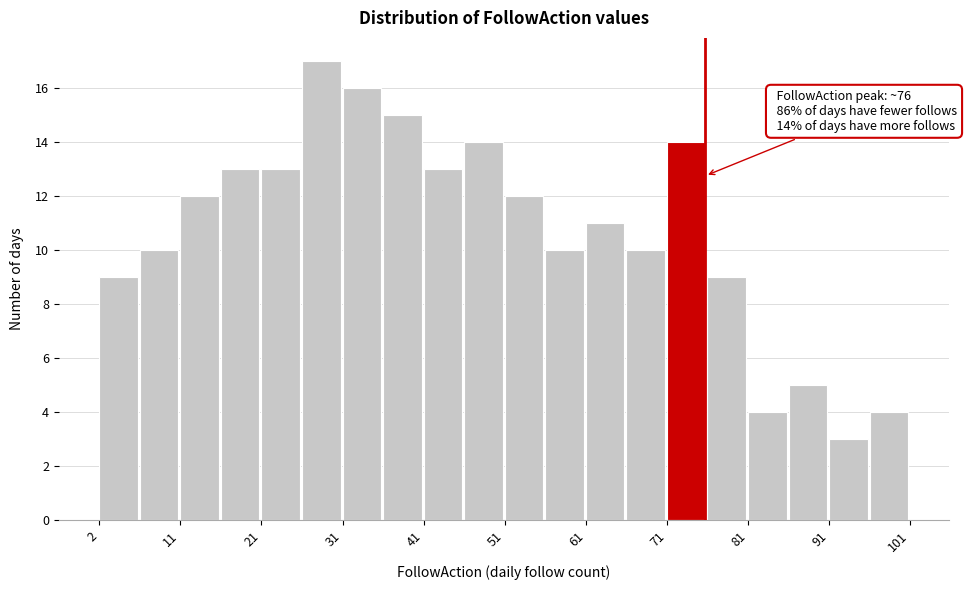

Which range on the x-axis has the tallest bar?

27 to 32